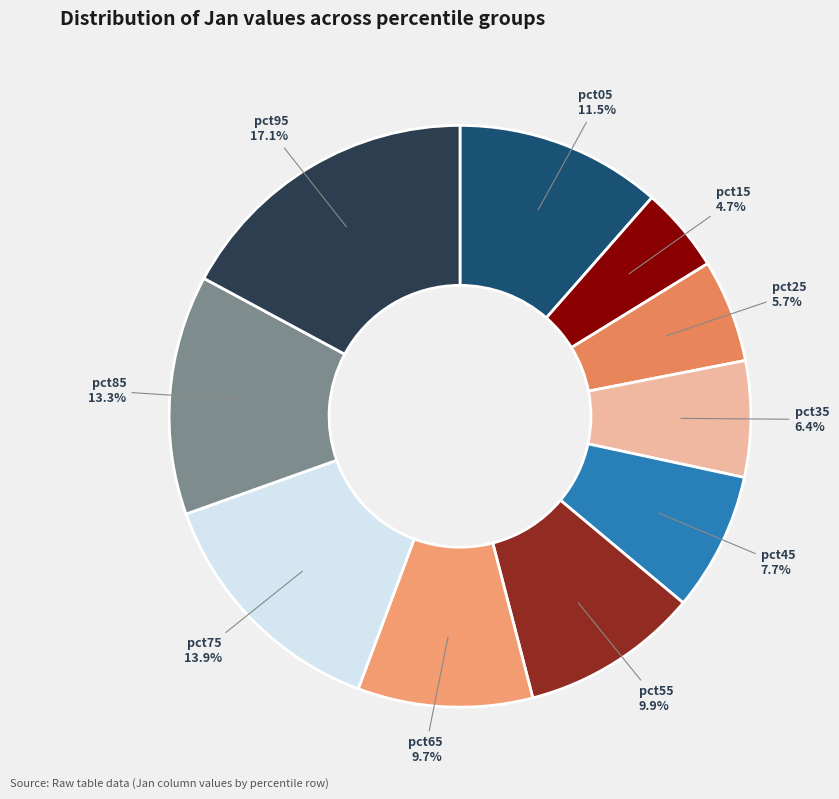

Is the sum of pct35 and pct85 greater than half?

No